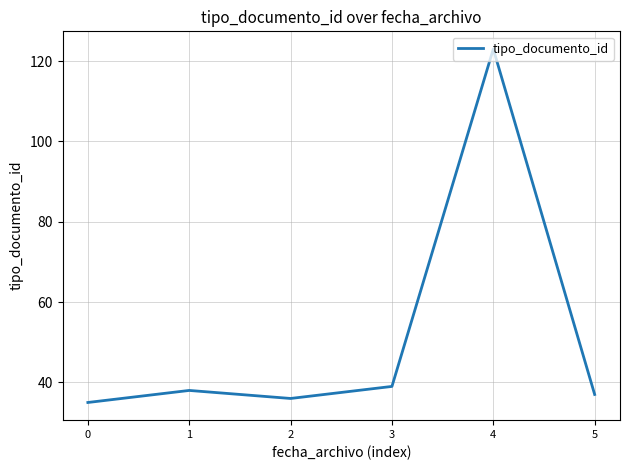

What is the change in value from 0 to 2?

+1